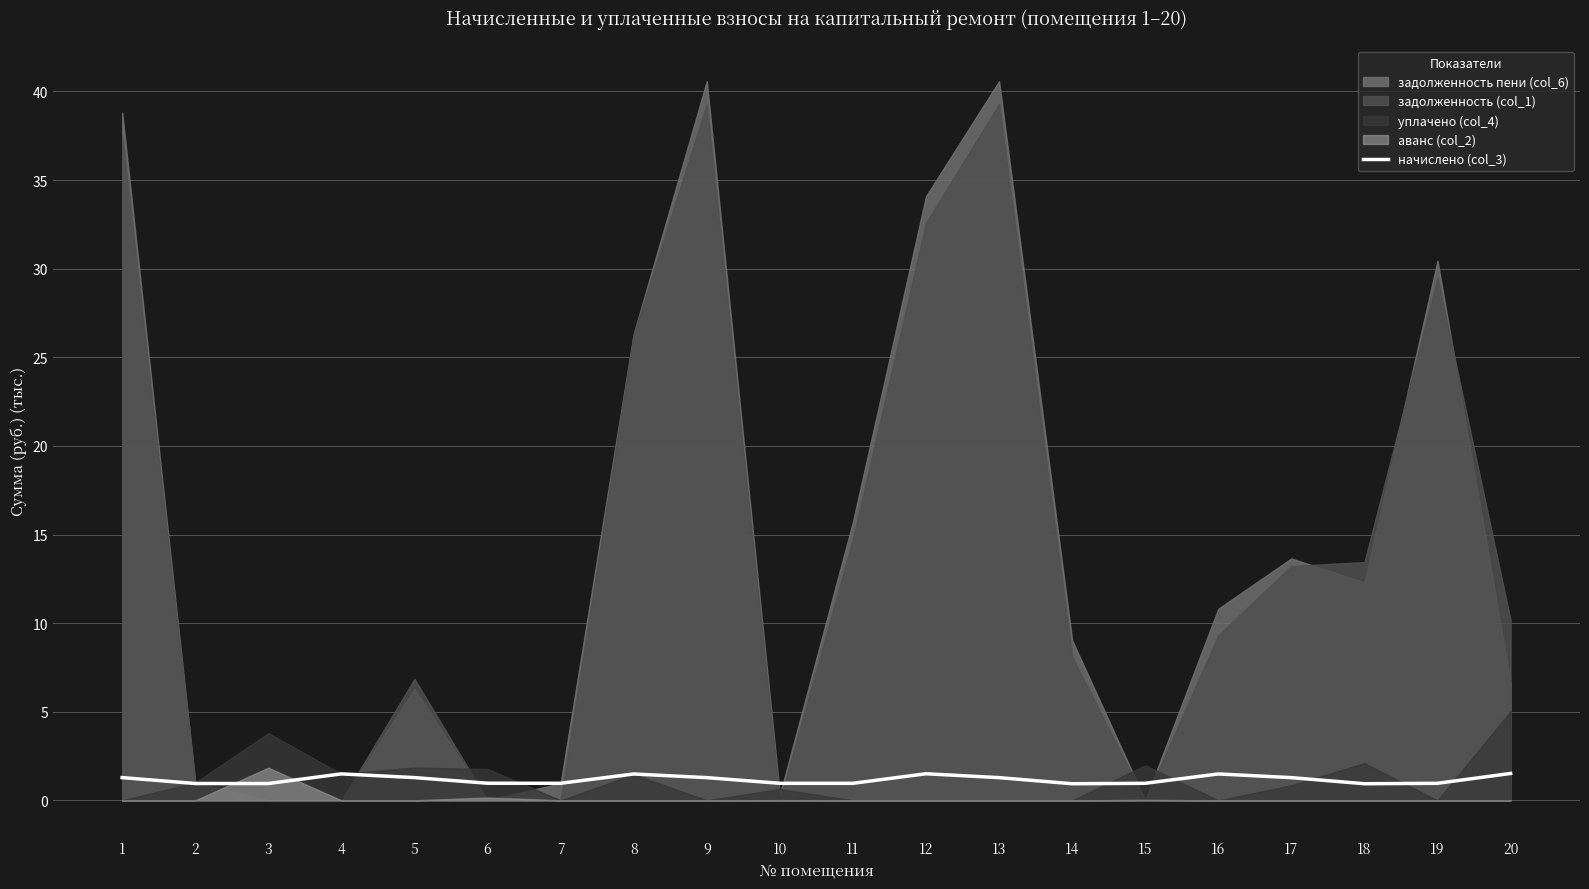

What is the difference between the maximum and second lowest values?

0.6